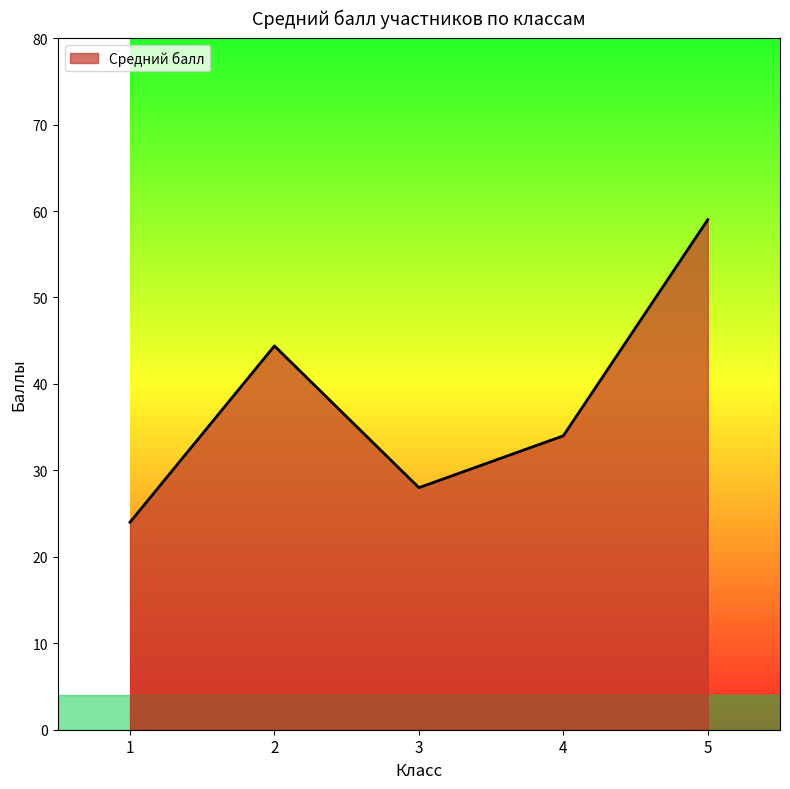

List the labels in order of value, largest first.

5, 2, 4, 3, 1